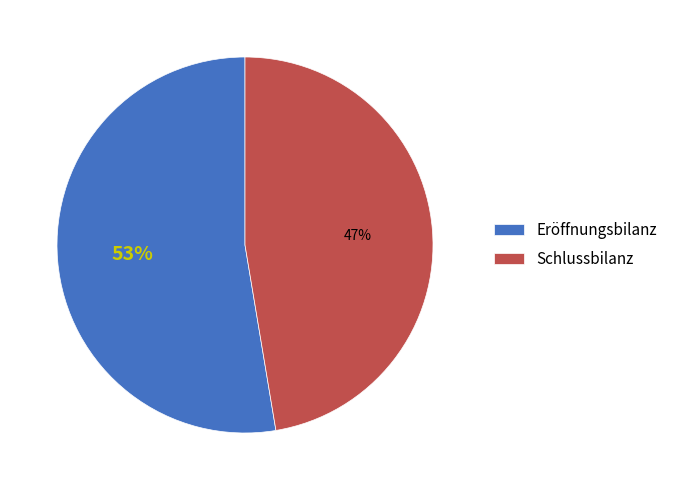

Rank the categories by value from highest to lowest.

Eröffnungsbilanz, Schlussbilanz